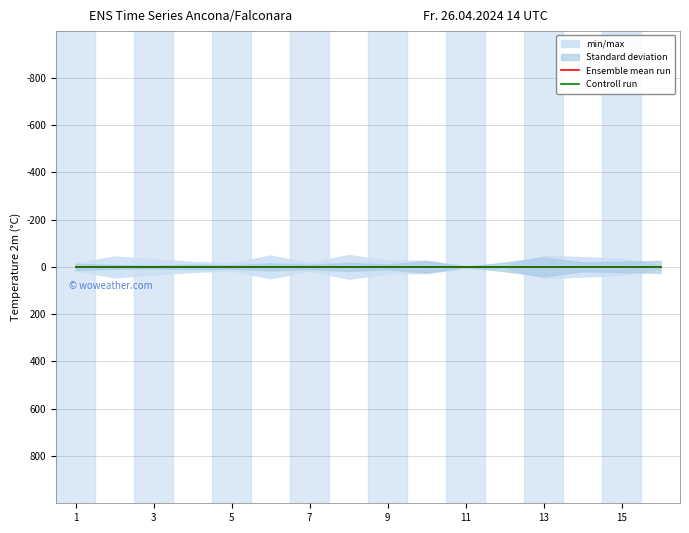

True or false: min/max_fill_lower has a value of 17 at 10.

False